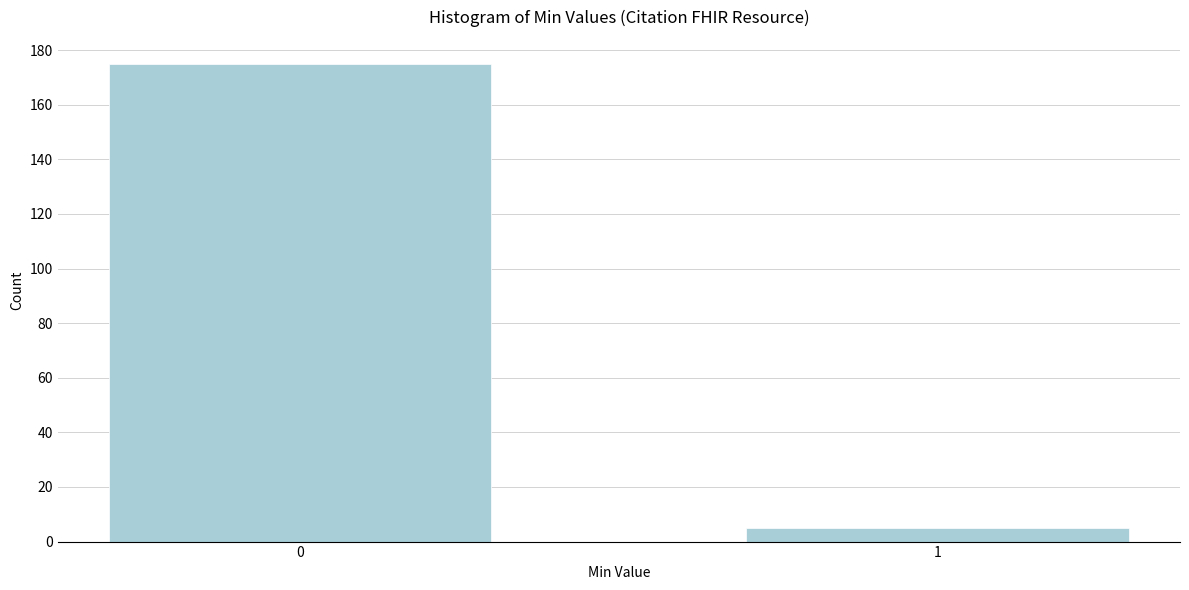

Reading right to left, transcribe all the data shown in this chart.

5	175